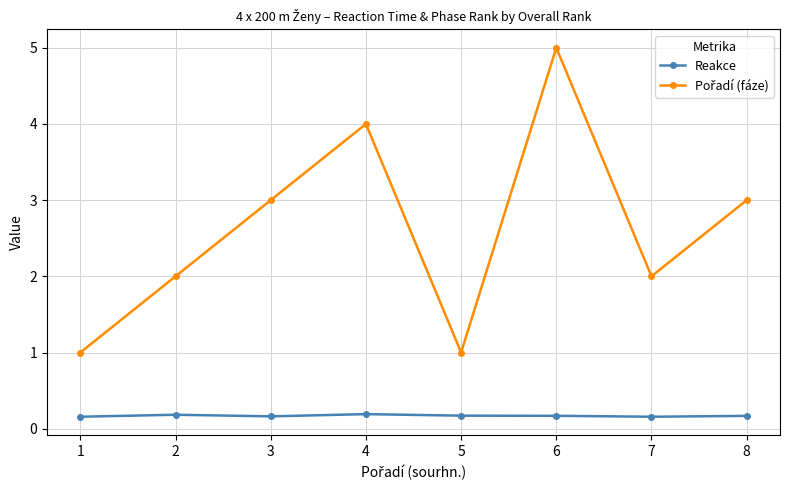

What is the sum of the Reakce values at 5 and 8?

0.3